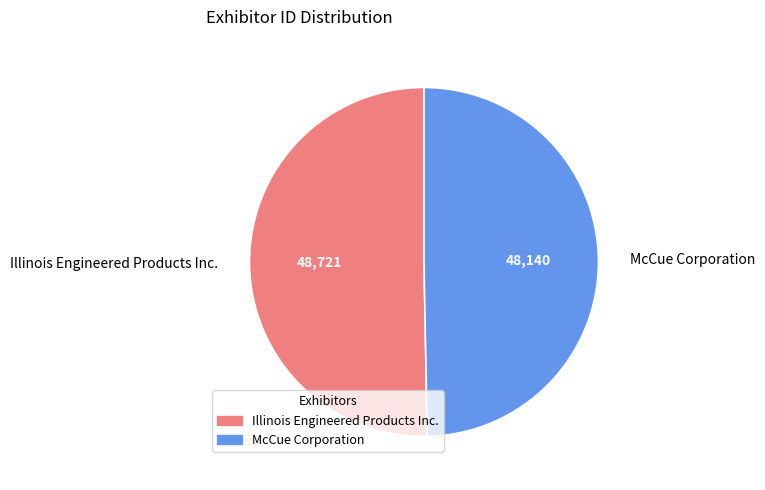

How many segments does this pie chart have?

2